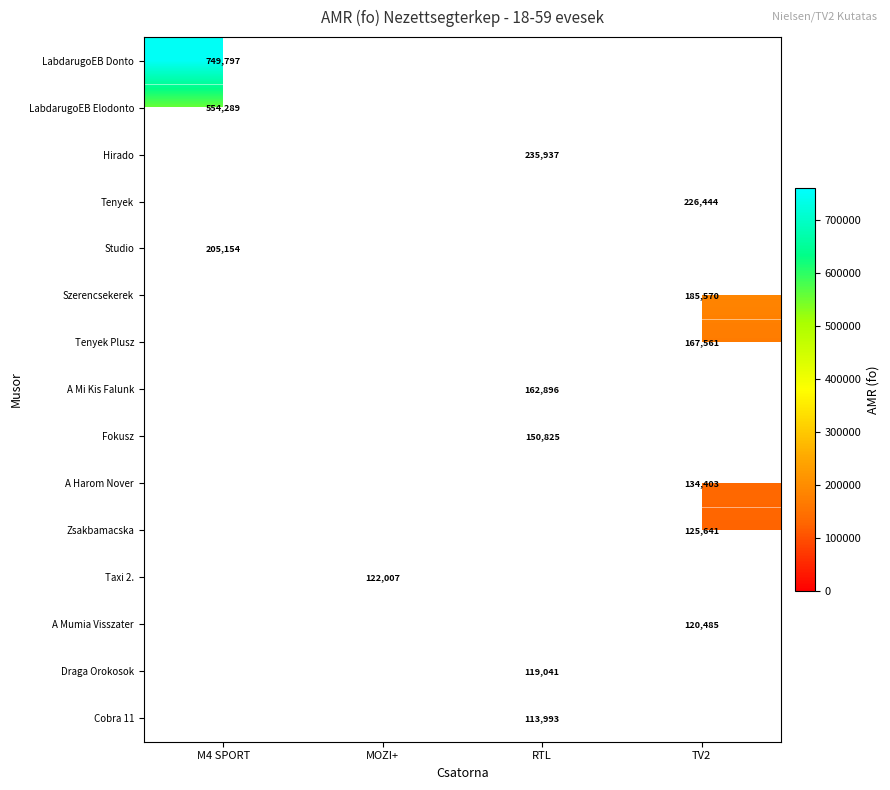

The value of Taxi 2. at MOZI+ is 37585. True or false?

False